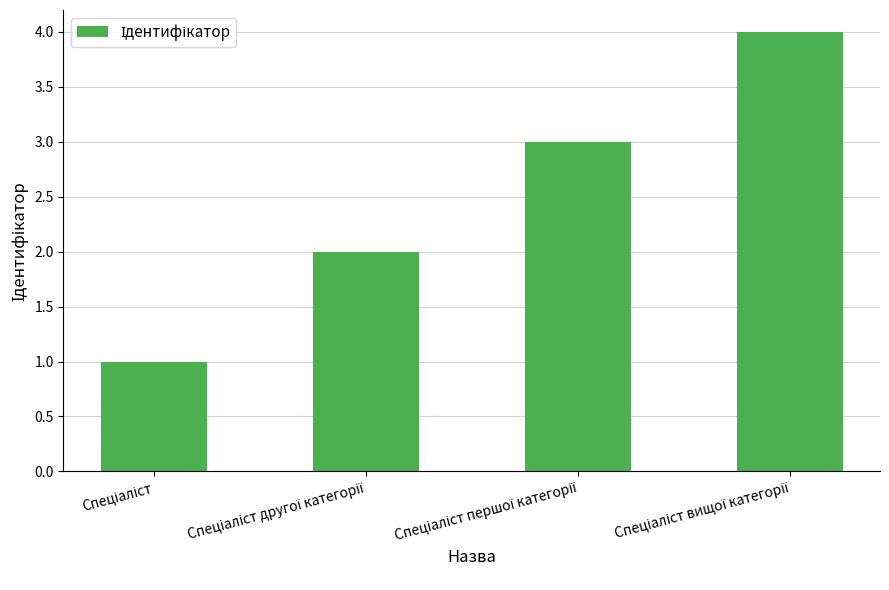

Reading right to left, transcribe all the data shown in this chart.

4	3	2	1